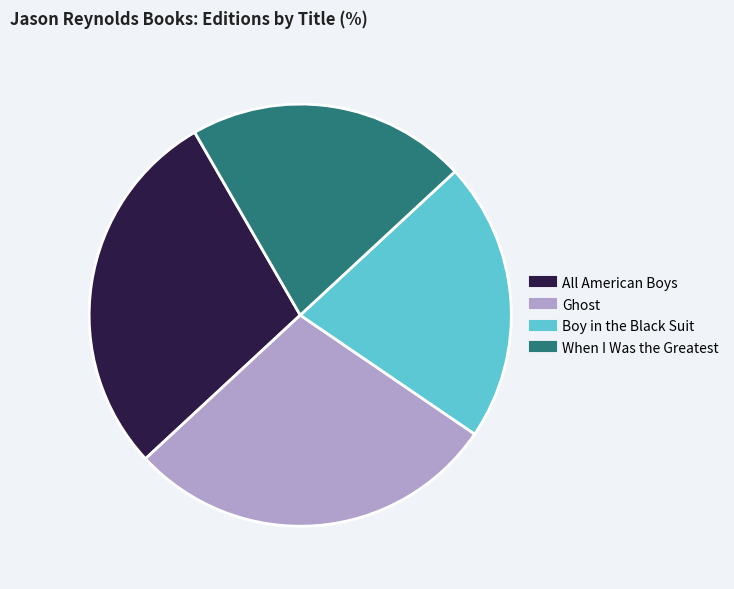

Is there any slice that represents more than half of the pie?

No